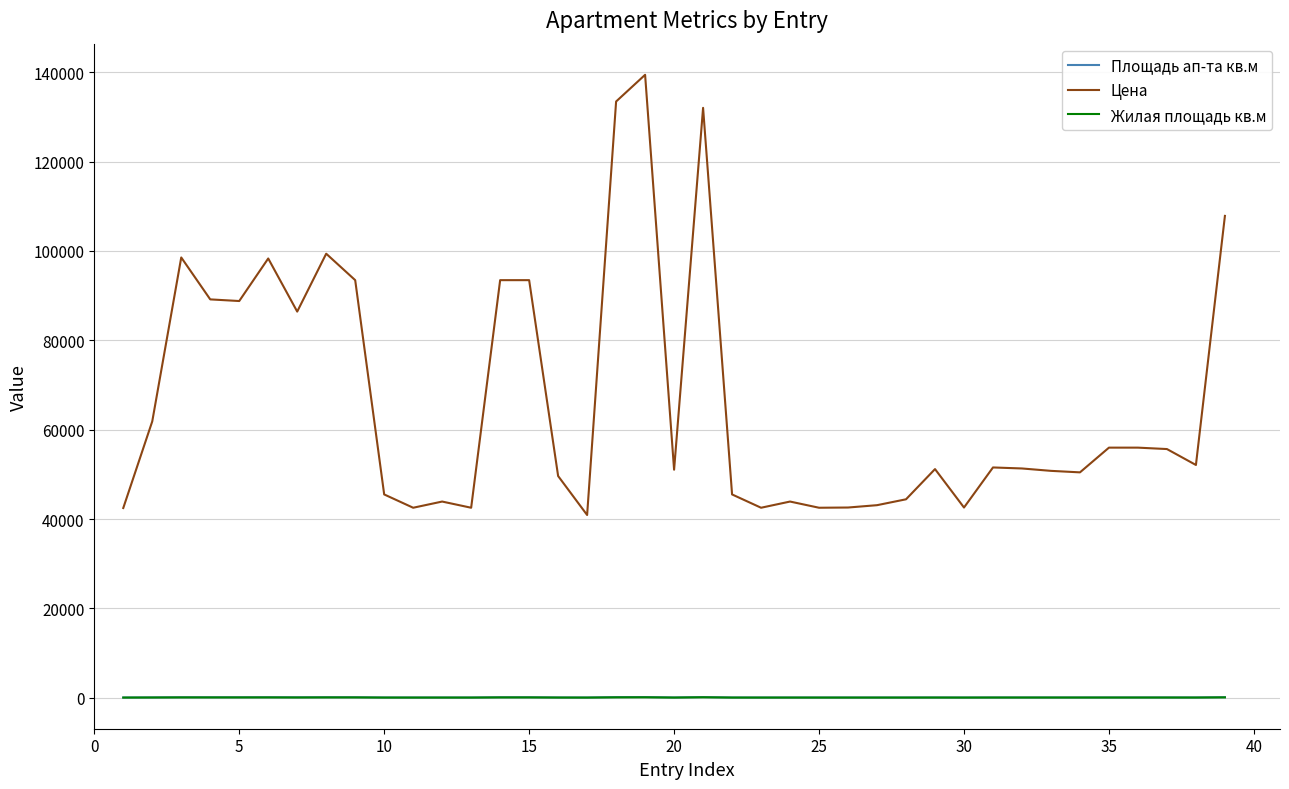

Which series has the largest total across all categories?

Цена